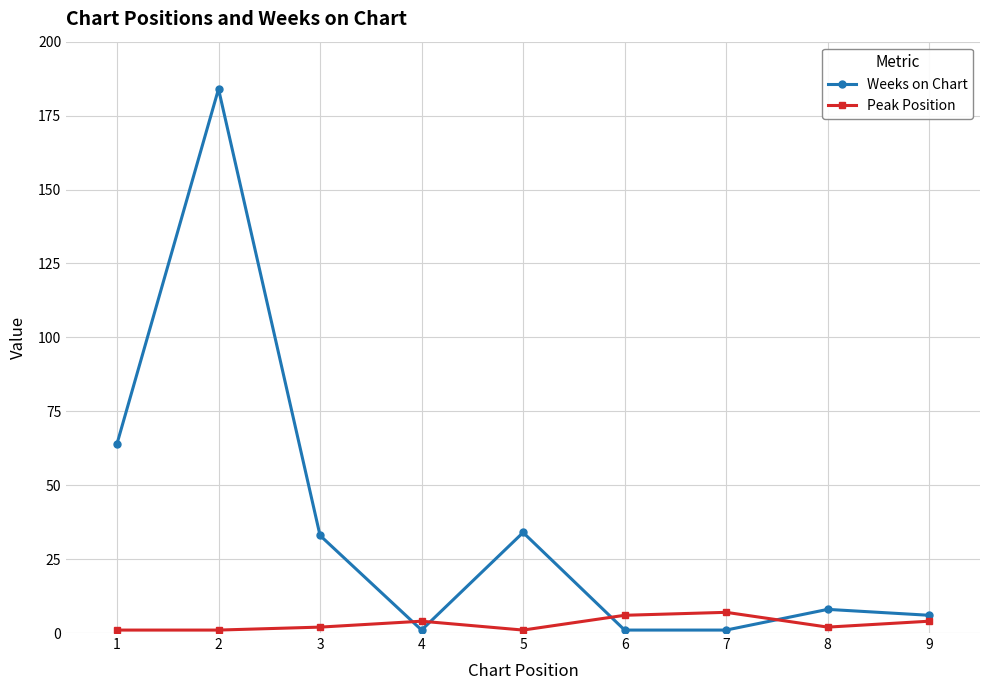

True or false: Peak Position has a value of 6 at 6.

True